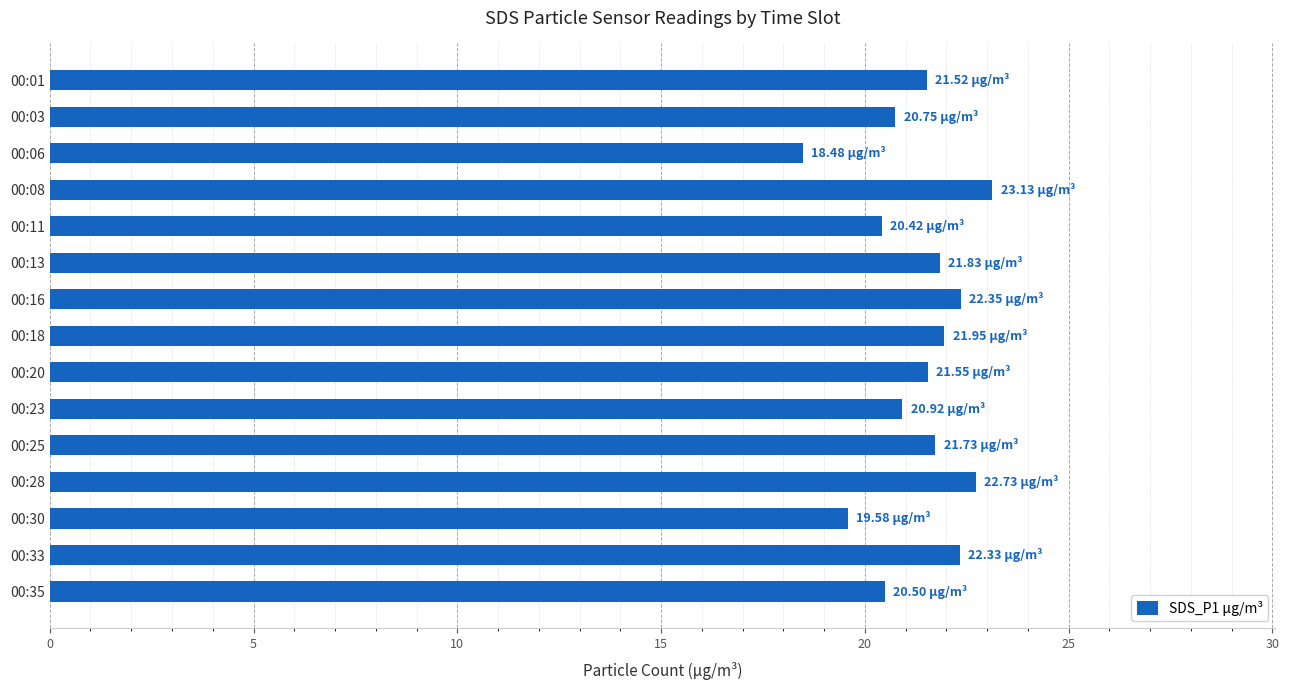

Which has a higher value, 00:08 or 00:30?

00:08